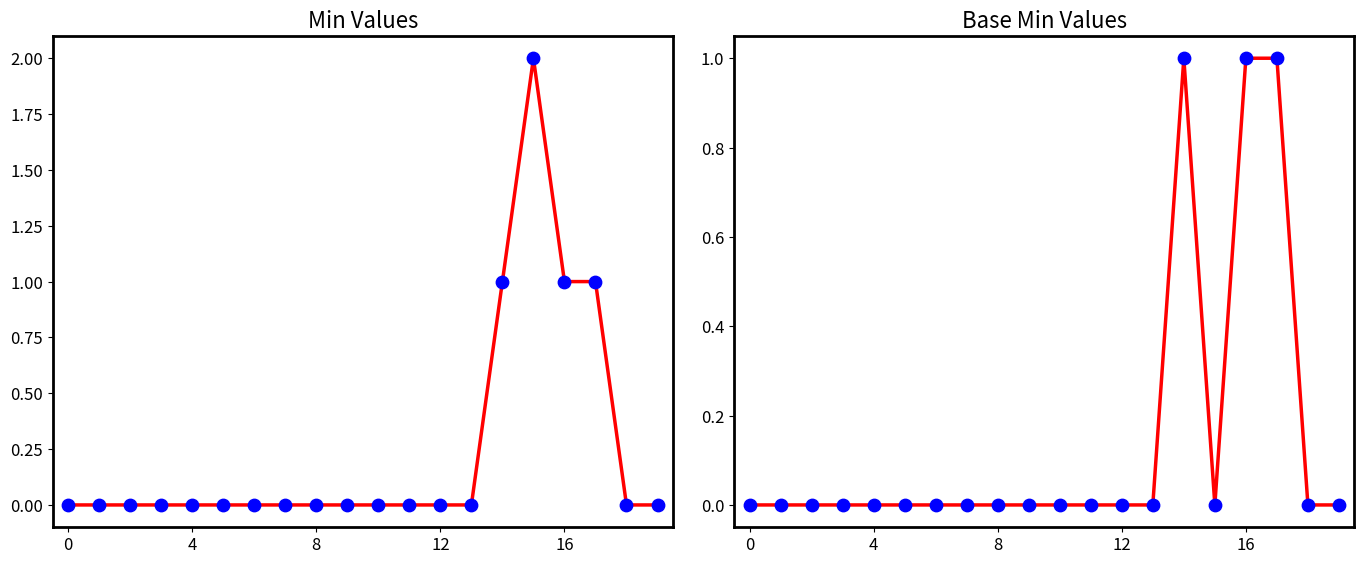

Which series has the largest Y range (max minus min)?

Min